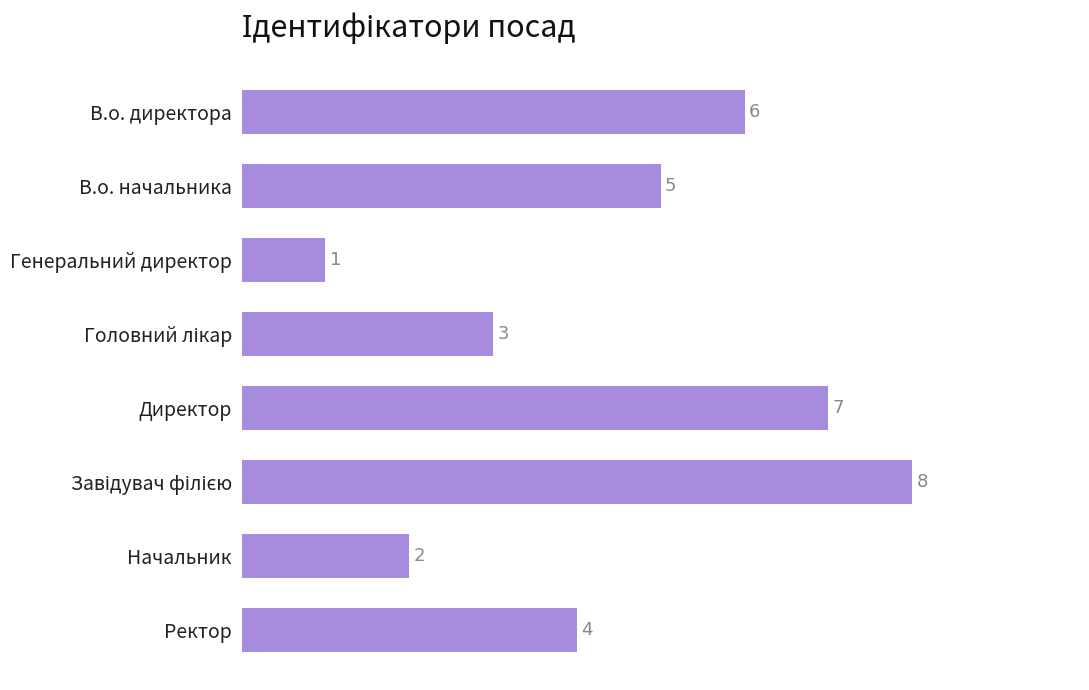

Which label corresponds to the smallest value in the chart?

Генеральний директор